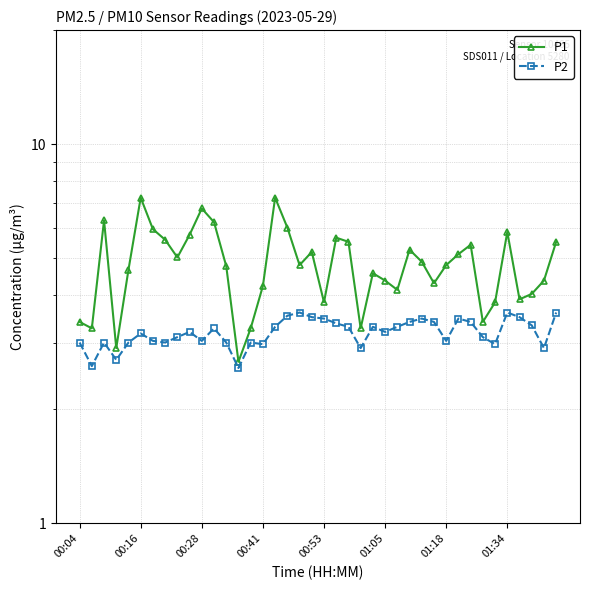

What is the approximate value of P2 at 00:16?

3.2